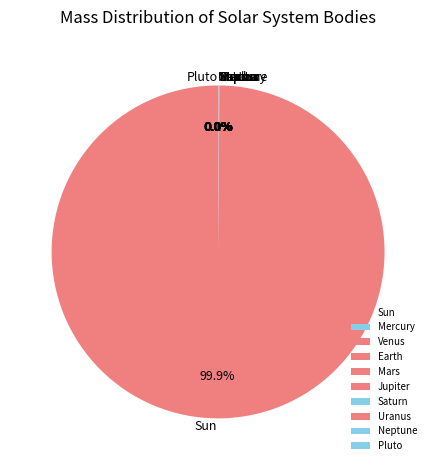

What is the change in value from Jupiter to Uranus?

-1812380000000000077150027776